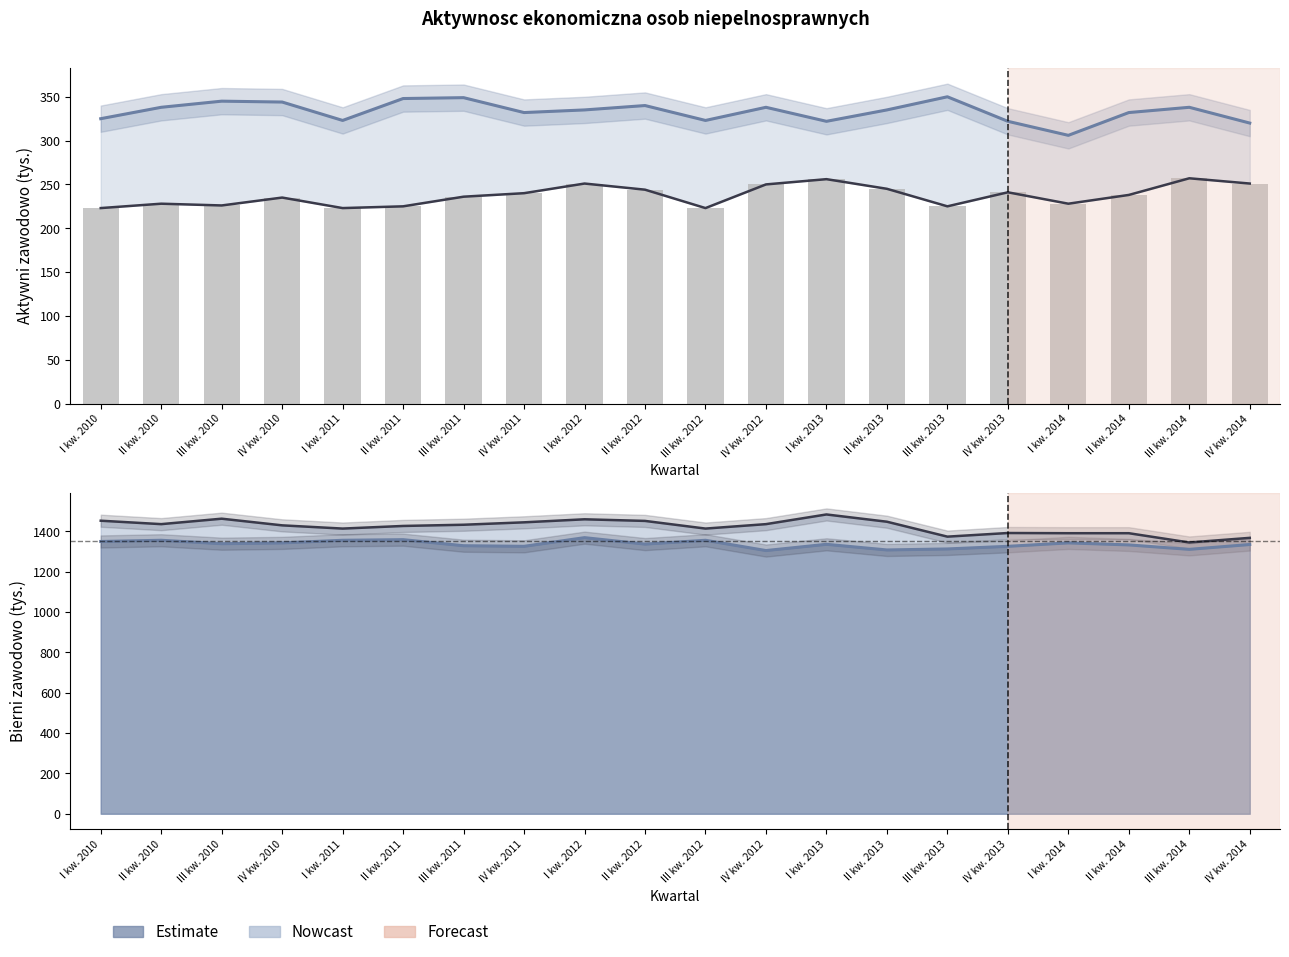

Is it true that Kobiety - aktywni zawodowo equals 395 at III kw. 2012?

False